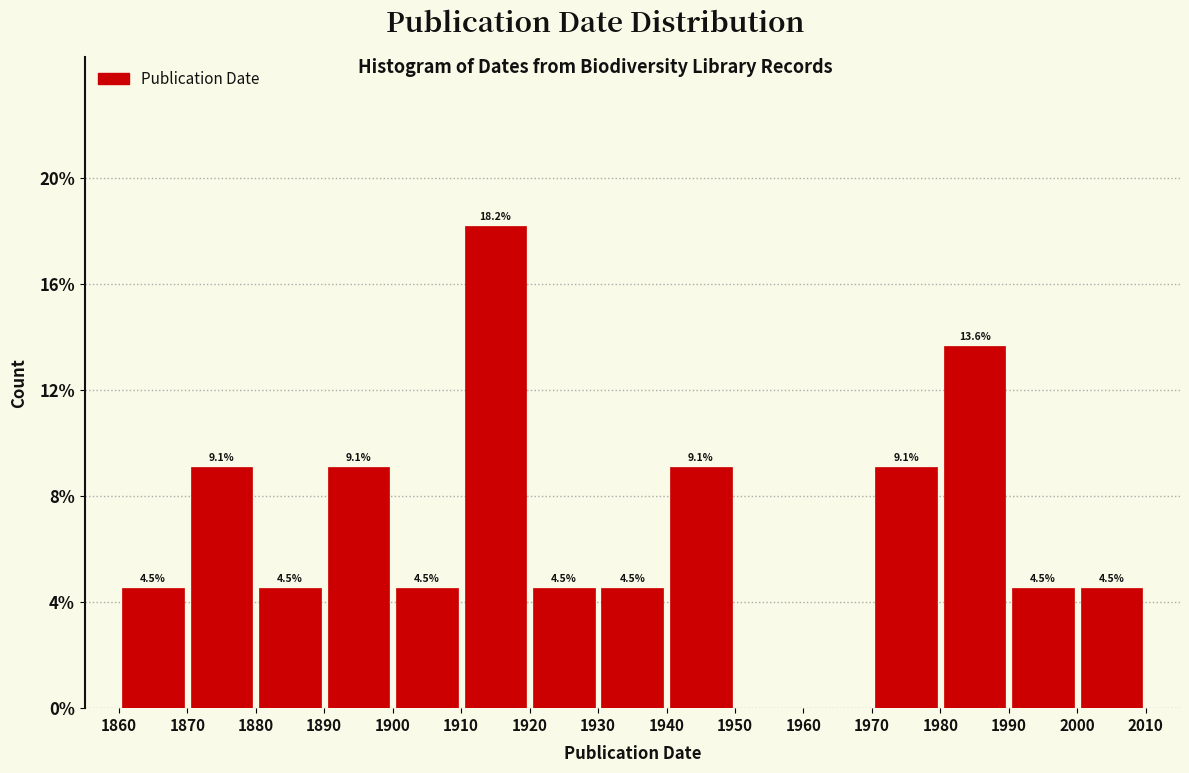

Over which range of the x-axis is the bar tallest?

1910 to 1920